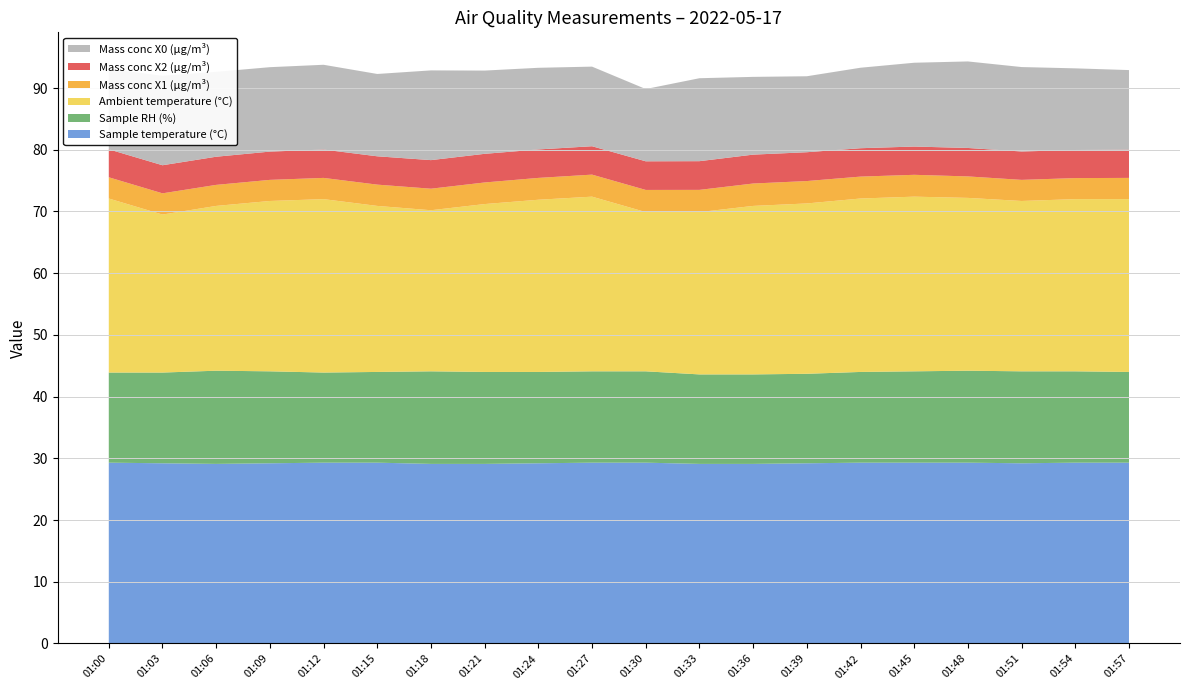

Reading left to right, extract all data points from this chart.

Mass conc X0 (μg/m³): 01:00=13.0	01:03=14.5	01:06=13.8	01:09=13.7	01:12=13.7	01:15=13.3	01:18=14.5	01:21=13.5	01:24=13.2	01:27=12.9	01:30=11.7	01:33=13.4	01:36=12.6	01:39=12.3	01:42=13.0	01:45=13.6	01:48=14.0	01:51=13.7	01:54=13.2	01:57=12.9
Mass conc X2 (μg/m³): 01:00=4.5	01:03=4.5	01:06=4.6	01:09=4.6	01:12=4.6	01:15=4.6	01:18=4.6	01:21=4.6	01:24=4.6	01:27=4.6	01:30=4.6	01:33=4.7	01:36=4.7	01:39=4.7	01:42=4.6	01:45=4.6	01:48=4.6	01:51=4.6	01:54=4.5	01:57=4.6
Mass conc X1 (μg/m³): 01:00=3.4	01:03=3.4	01:06=3.4	01:09=3.4	01:12=3.4	01:15=3.5	01:18=3.5	01:21=3.5	01:24=3.5	01:27=3.6	01:30=3.6	01:33=3.6	01:36=3.6	01:39=3.6	01:42=3.5	01:45=3.5	01:48=3.5	01:51=3.4	01:54=3.4	01:57=3.4
Ambient temperature (°C): 01:00=28.2	01:03=25.6	01:06=26.7	01:09=27.6	01:12=28.1	01:15=26.9	01:18=26.1	01:21=27.2	01:24=27.9	01:27=28.3	01:30=25.8	01:33=26.3	01:36=27.3	01:39=27.6	01:42=28.1	01:45=28.3	01:48=28.0	01:51=27.6	01:54=27.9	01:57=28.0
Sample RH (%): 01:00=14.6	01:03=14.7	01:06=15.1	01:09=14.9	01:12=14.6	01:15=14.7	01:18=15.0	01:21=14.9	01:24=14.8	01:27=14.8	01:30=14.8	01:33=14.5	01:36=14.5	01:39=14.5	01:42=14.7	01:45=14.8	01:48=14.9	01:51=14.9	01:54=14.8	01:57=14.7
Sample temperature (°C): 01:00=29.3	01:03=29.2	01:06=29.1	01:09=29.2	01:12=29.3	01:15=29.3	01:18=29.1	01:21=29.1	01:24=29.2	01:27=29.3	01:30=29.3	01:33=29.1	01:36=29.1	01:39=29.2	01:42=29.3	01:45=29.3	01:48=29.3	01:51=29.2	01:54=29.3	01:57=29.3